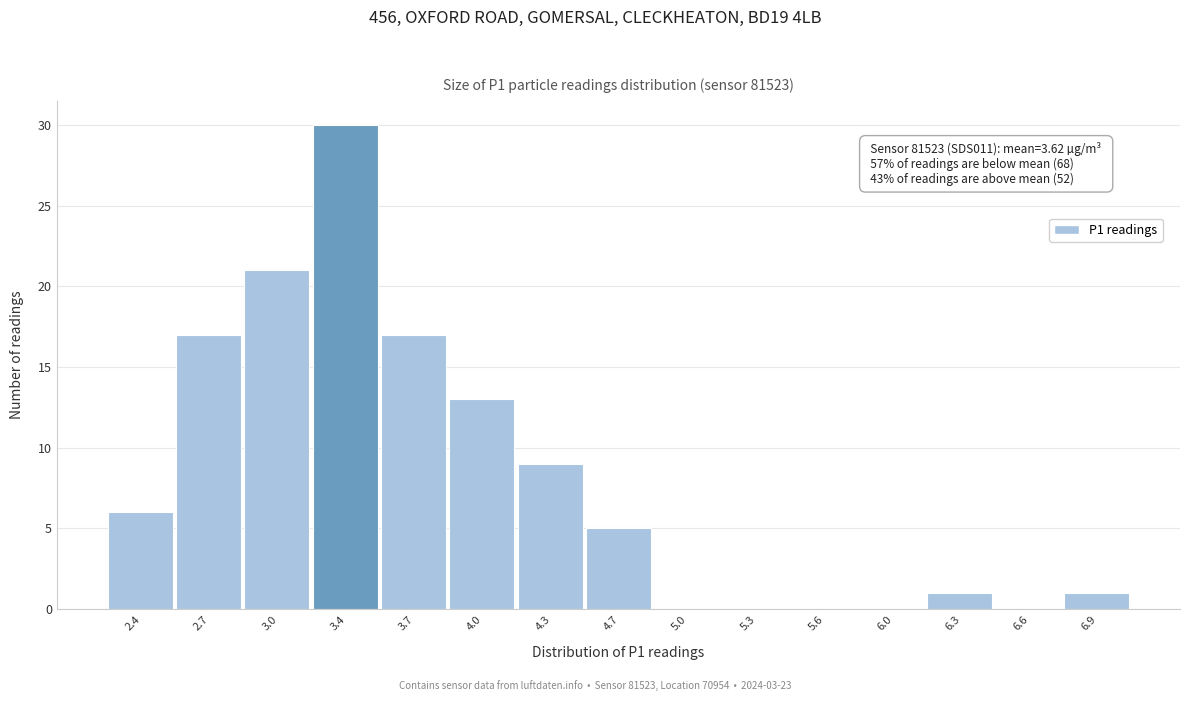

Reading right to left, extract all data points from this chart.

6.9=1	6.6=0	6.3=1	6.0=0	5.6=0	5.3=0	5.0=0	4.7=5	4.3=9	4.0=13	3.7=17	3.4=30	3.0=21	2.7=17	2.4=6